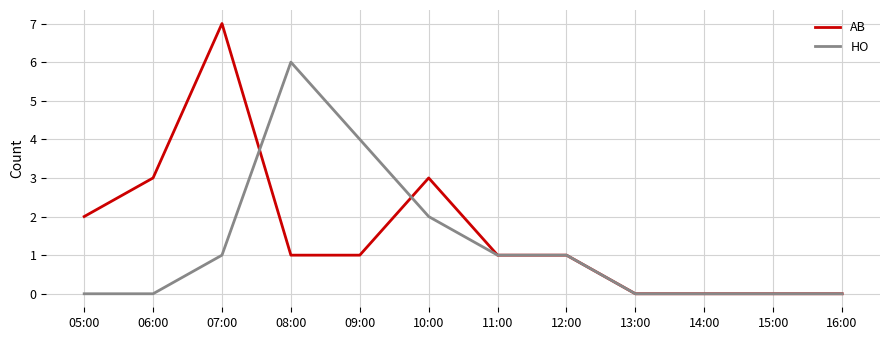

True or false: HO has a value of 0 at 13:00.

True